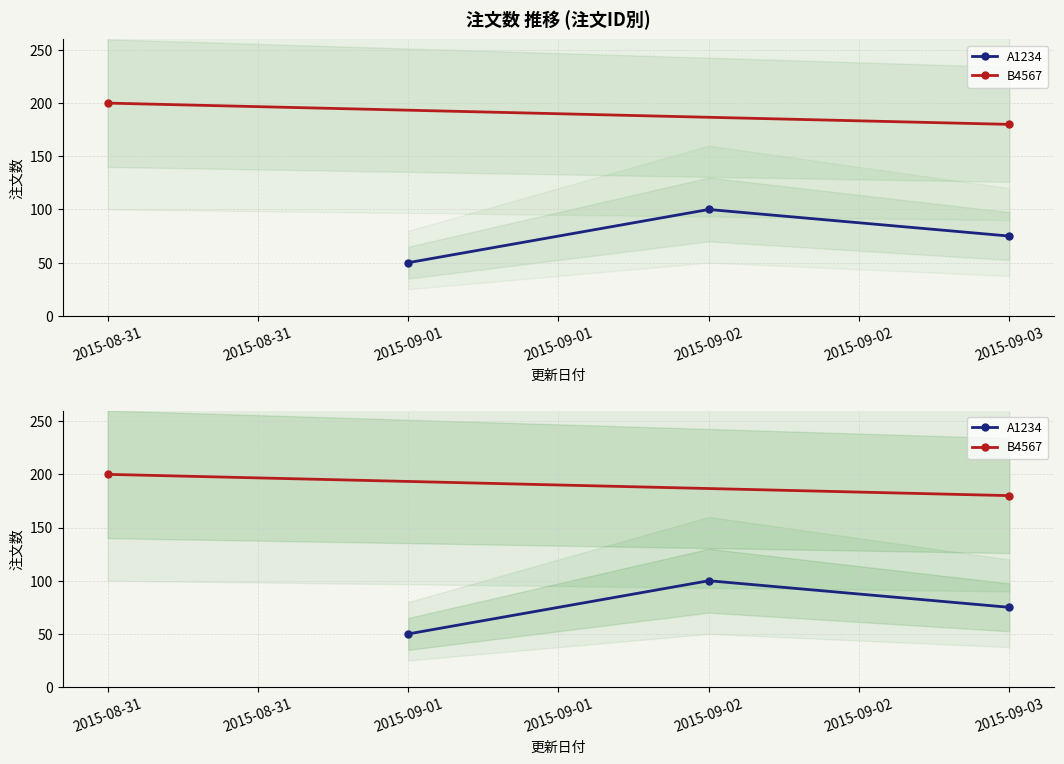

What is the value of the 1st point from the left?

50